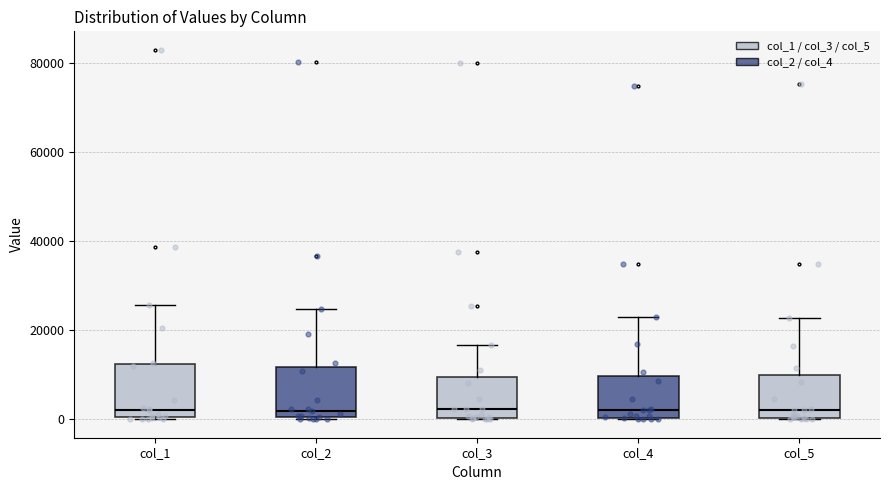

Reading left to right, transcribe this box plot: for each box, give where its median line is, the range the box spans, and where its two whiskers end, as read against the y-axis. The values are not printed on the chart, so give them approximately, as read against the axis.

col_1: median 2000, box 0 to 12000, whiskers 0 to 26000
col_2: median 2000, box 0 to 12000, whiskers 0 to 24000
col_3: median 2000, box 0 to 10000, whiskers 0 to 16000
col_4: median 2000, box 0 to 10000, whiskers 0 to 22000
col_5: median 2000, box 0 to 10000, whiskers 0 to 22000